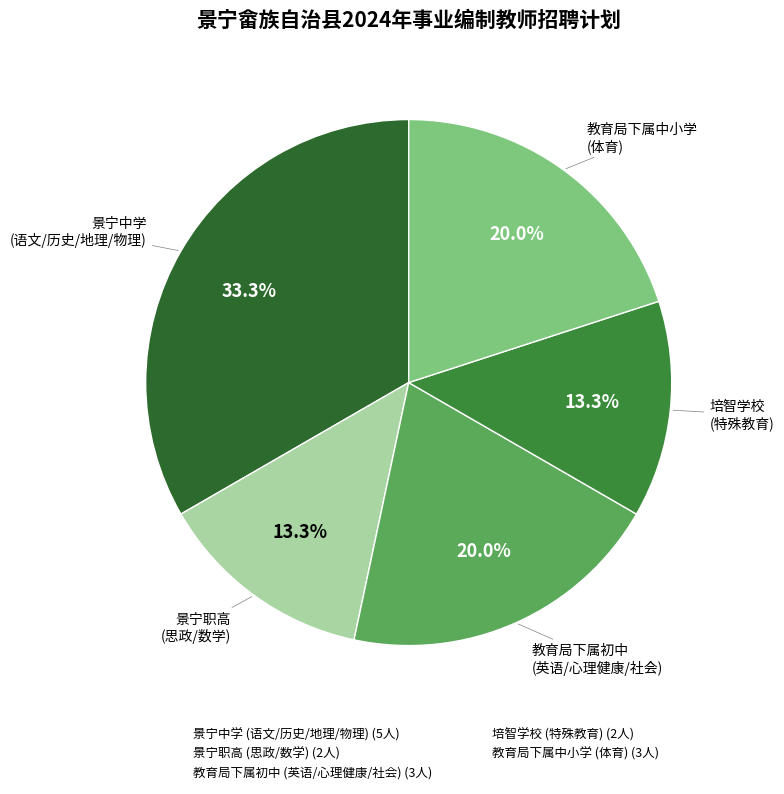

Is there any slice that represents more than half of the pie?

No